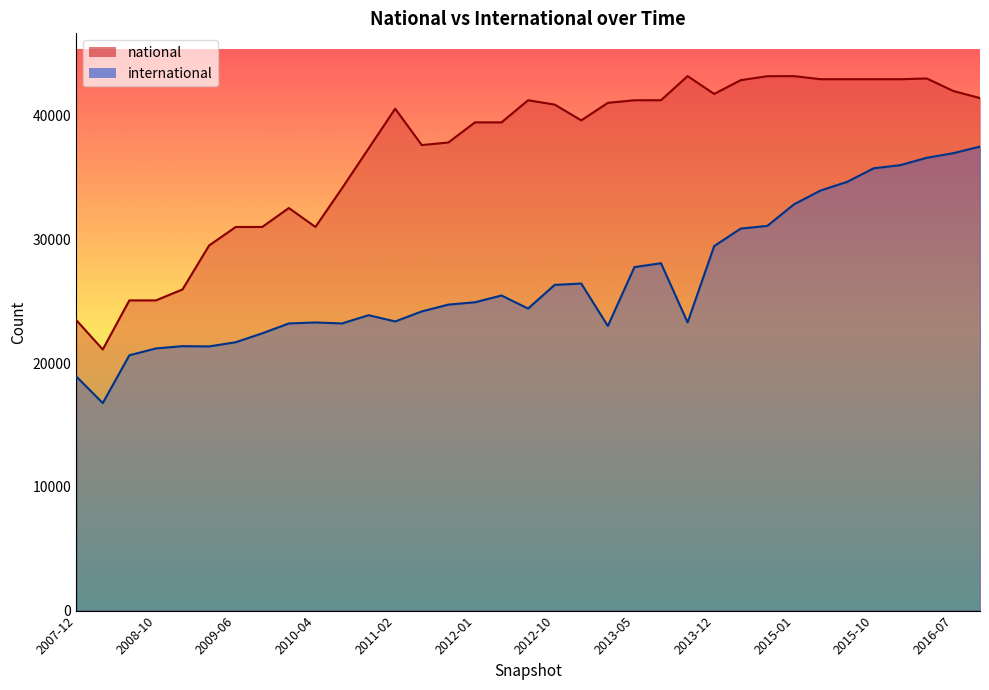

True or false: international has a value of 29447 at 2013-12.

True